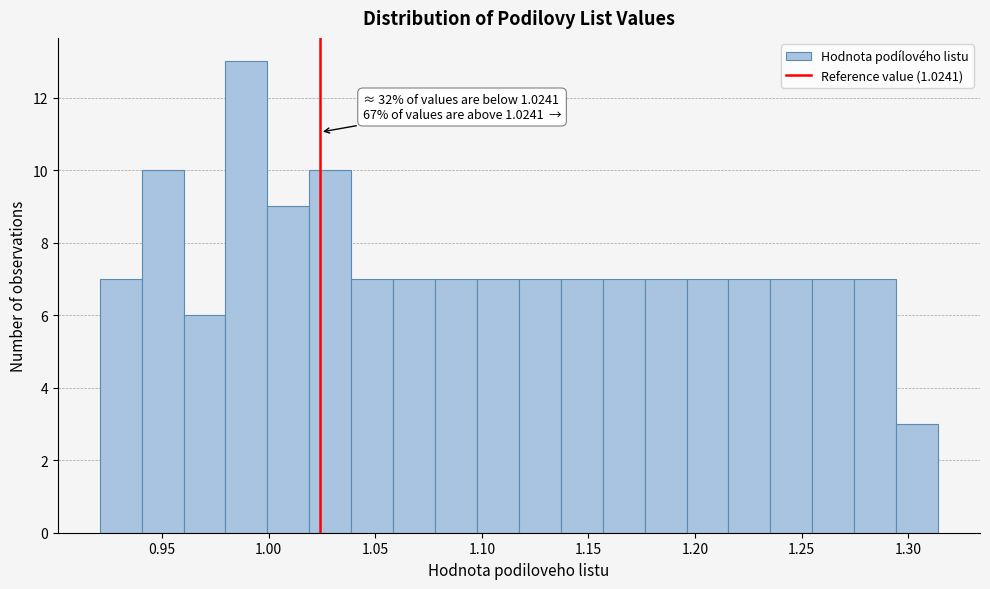

Read against the x-axis, roughly where is the centre of the tallest bar?

0.990